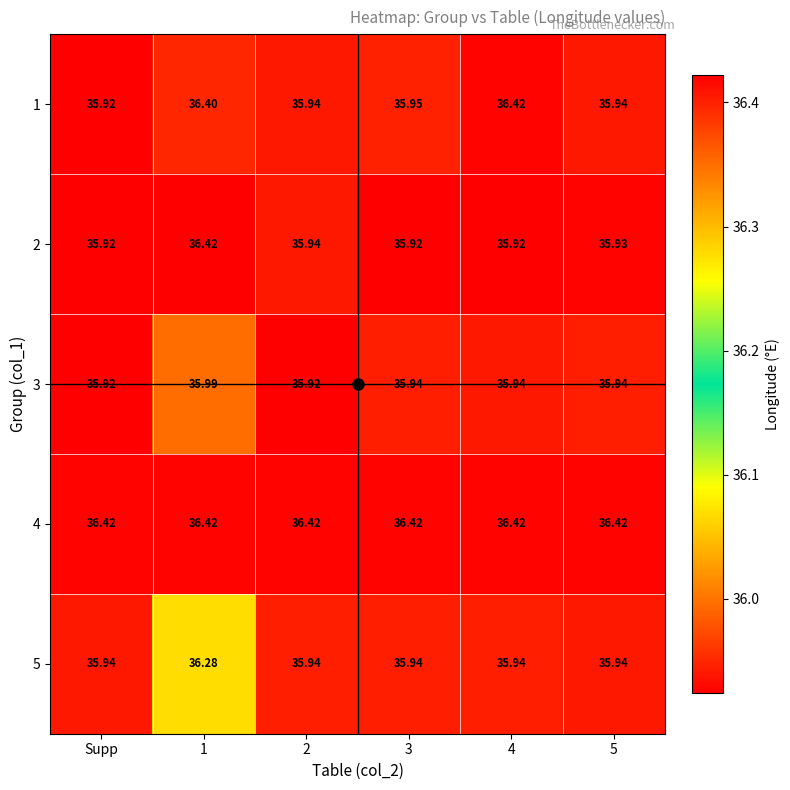

Which category has the lowest value in the 1 series?

Supp